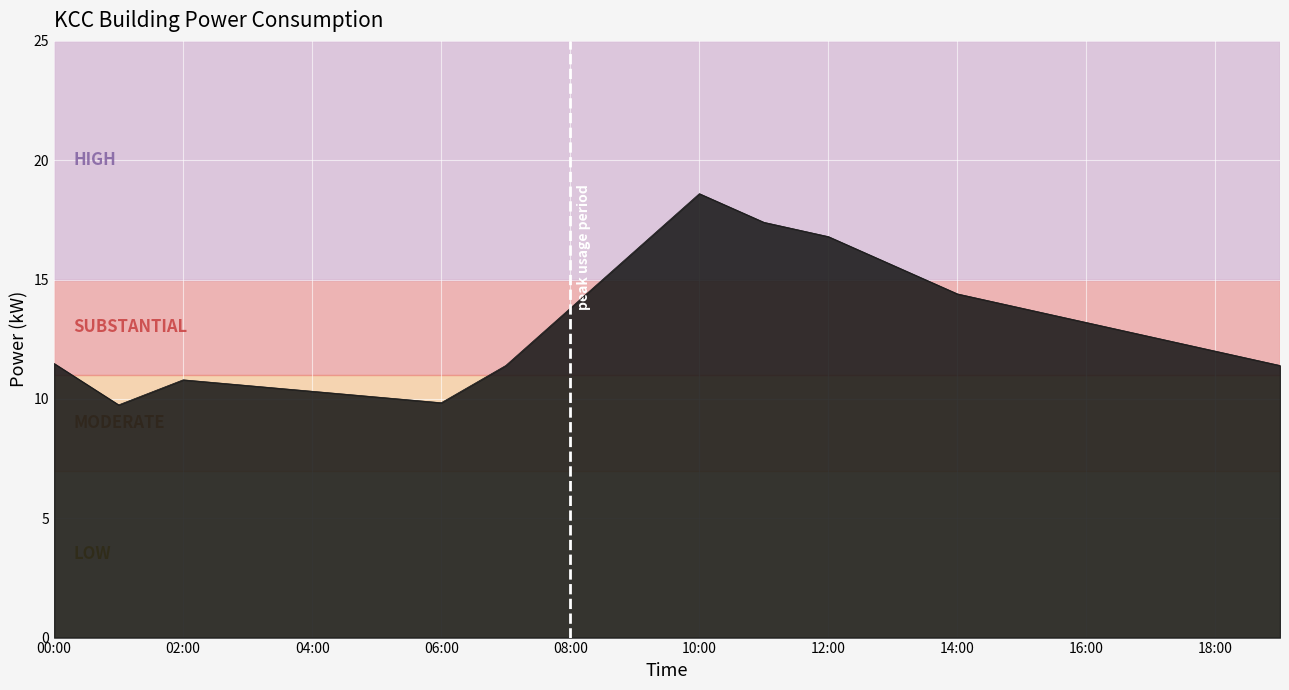

What is the minimum value shown in the chart?

9.8